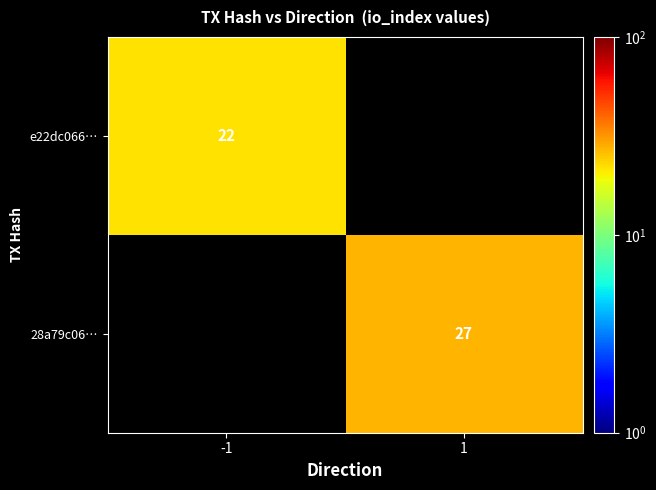

True or false: e22dc066… has a value of 22 at -1.

True